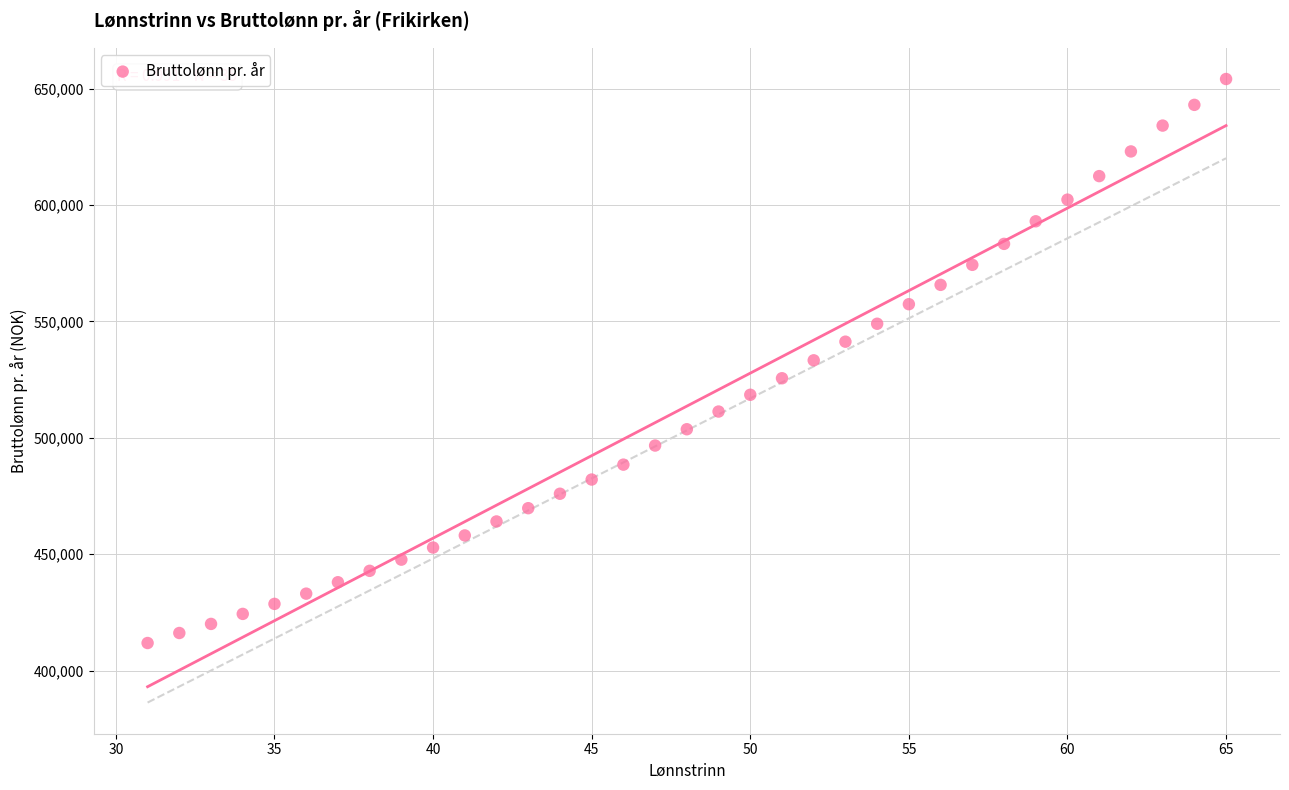

What is the range of Y values (max minus min)?

242200